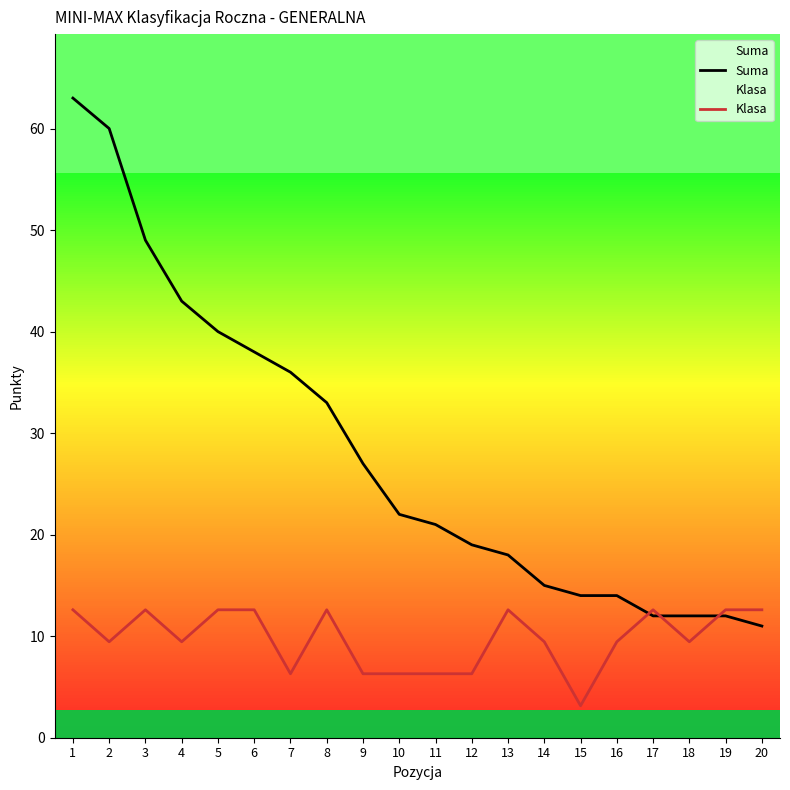

Is it true that Suma equals 5.9 at 9?

False